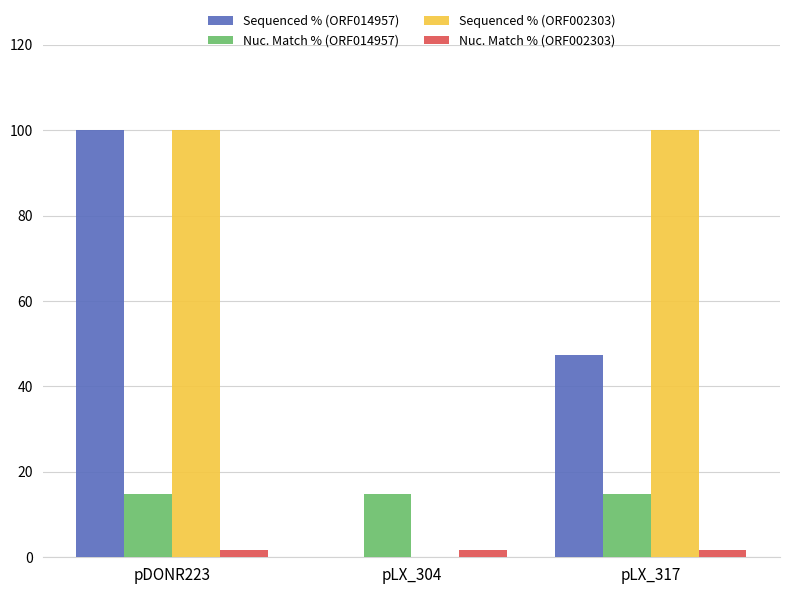

What is the maximum value shown in the chart?

100.0